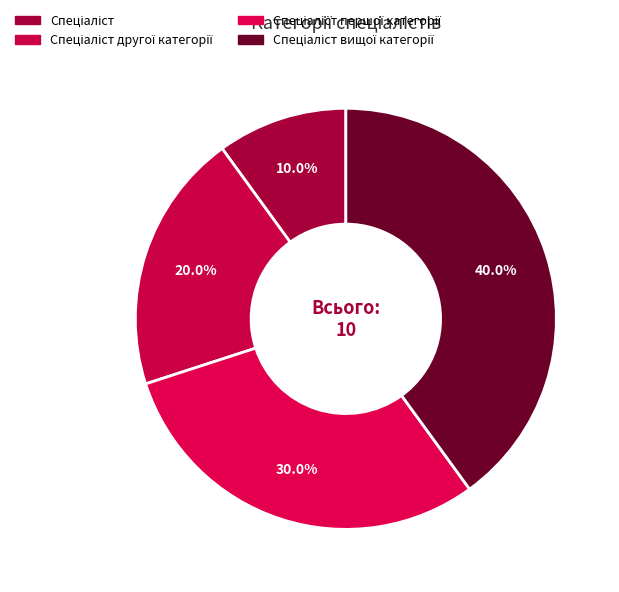

How many segments does this pie chart have?

4